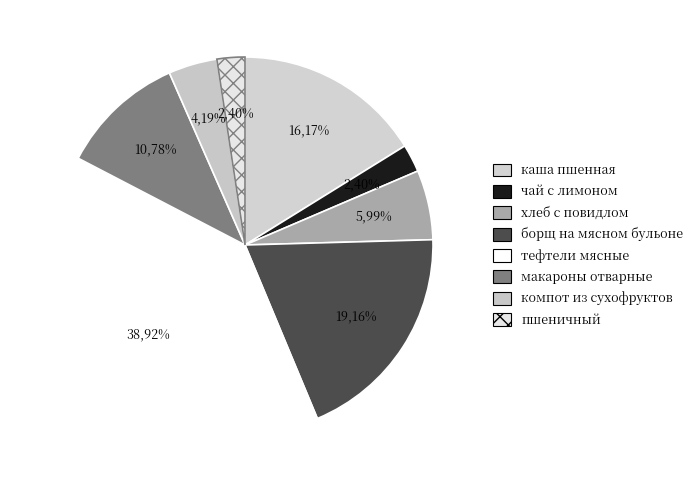

Which has a higher value, пшеничный or хлеб с повидлом?

хлеб с повидлом